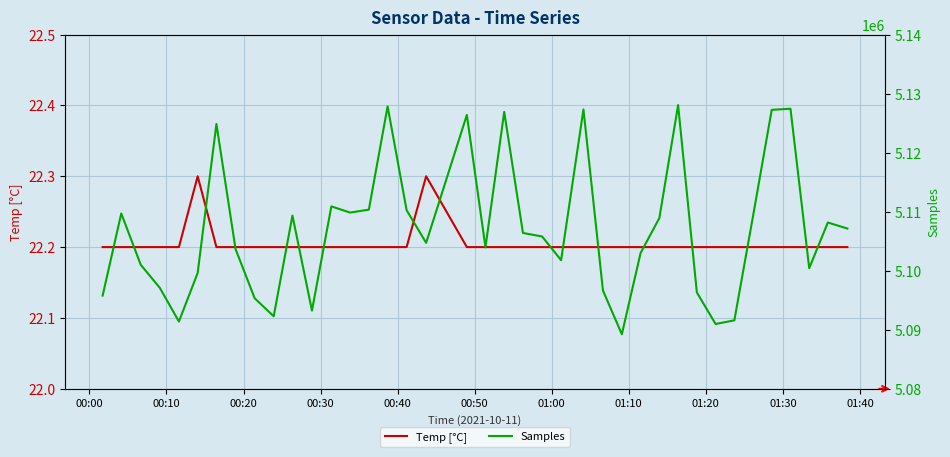

What is the lowest value of the Temp [°C] series?

22.2